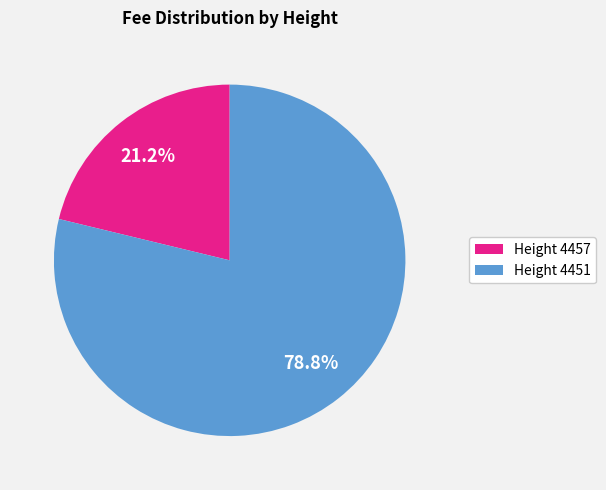

Is there a majority slice in this chart?

Yes